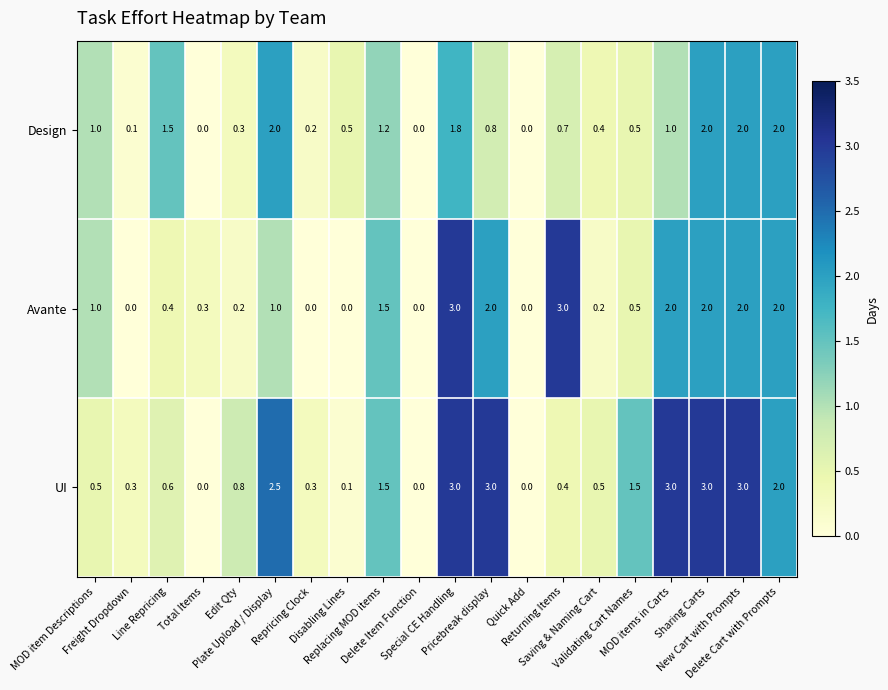

Which series has the largest total across all categories?

UI